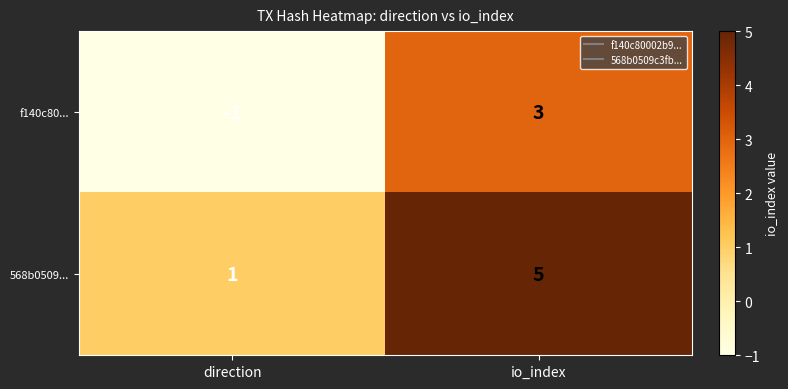

List the series in order of their overall mean, highest first.

568b0509..., f140c80...